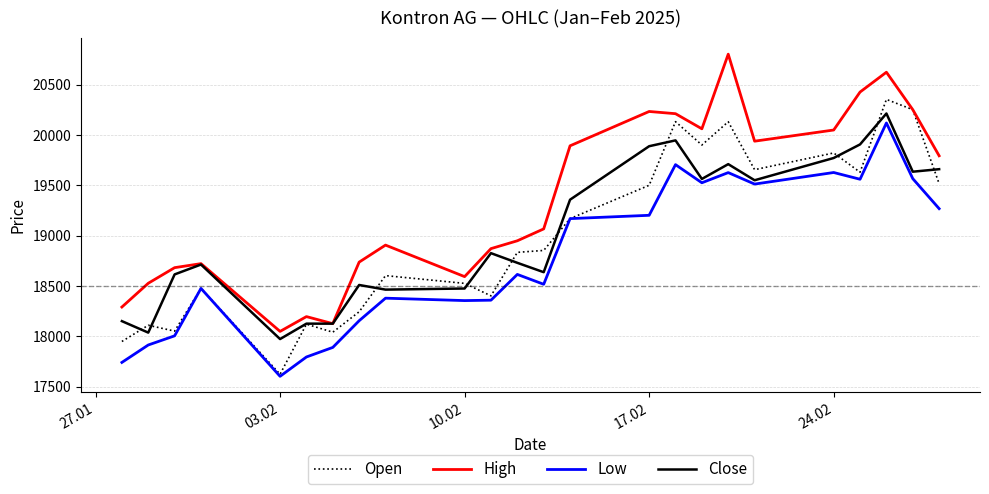

What is the minimum value for Low?

17604